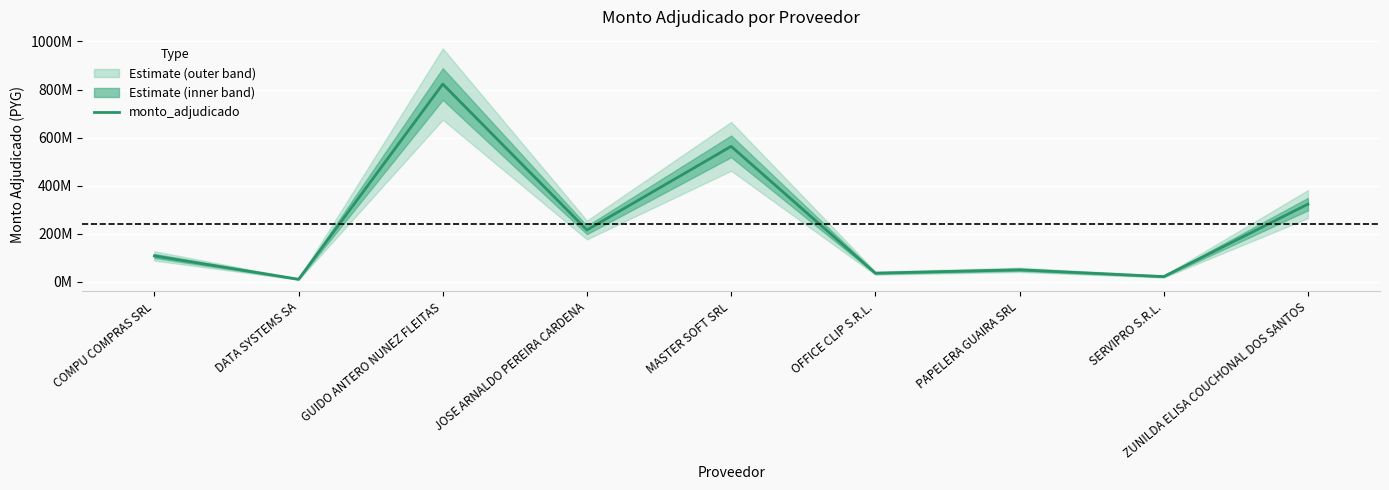

Reading left to right, transcribe all the data shown in this chart.

COMPU COMPRAS SRL=108100000	DATA SYSTEMS SA=11000000	GUIDO ANTERO NUNEZ FLEITAS=822700000	JOSE ARNALDO PEREIRA CARDENA=215894500	MASTER SOFT SRL=563677152	OFFICE CLIP S.R.L.=36400000	PAPELERA GUAIRA SRL=50340386	SERVIPRO S.R.L.=22140000	ZUNILDA ELISA COUCHONAL DOS SANTOS=323360972